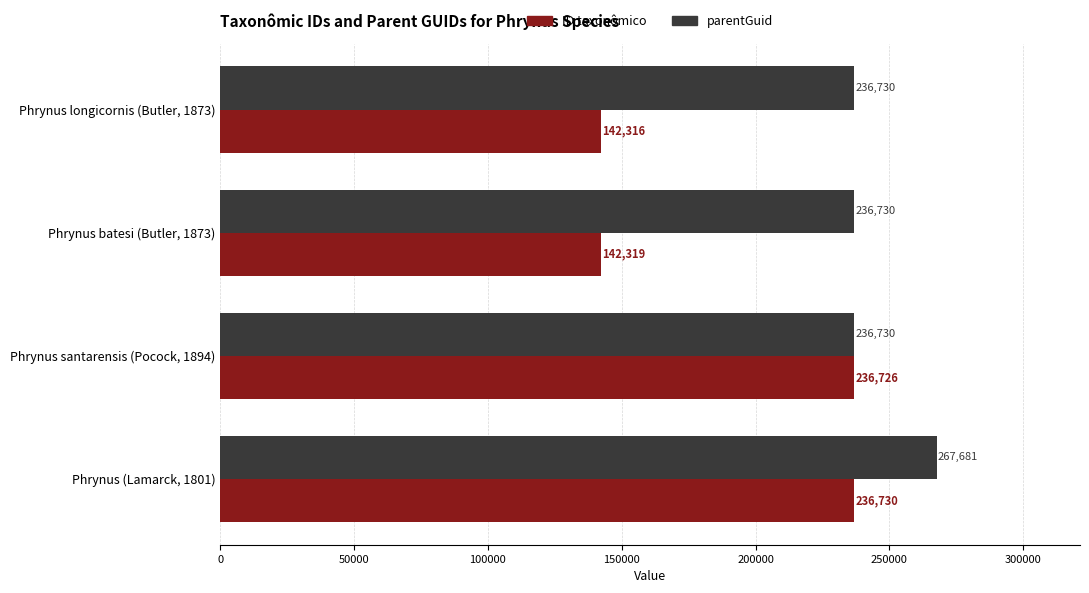

What value does the ID taxonômico series have at Phrynus batesi (Butler, 1873)?

142319